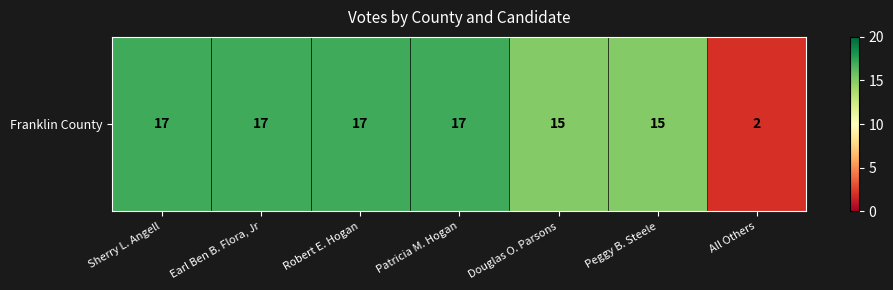

List the labels in order of value, smallest first.

All Others, Douglas O. Parsons, Peggy B. Steele, Sherry L. Angell, Earl Ben B. Flora, Jr, Robert E. Hogan, Patricia M. Hogan